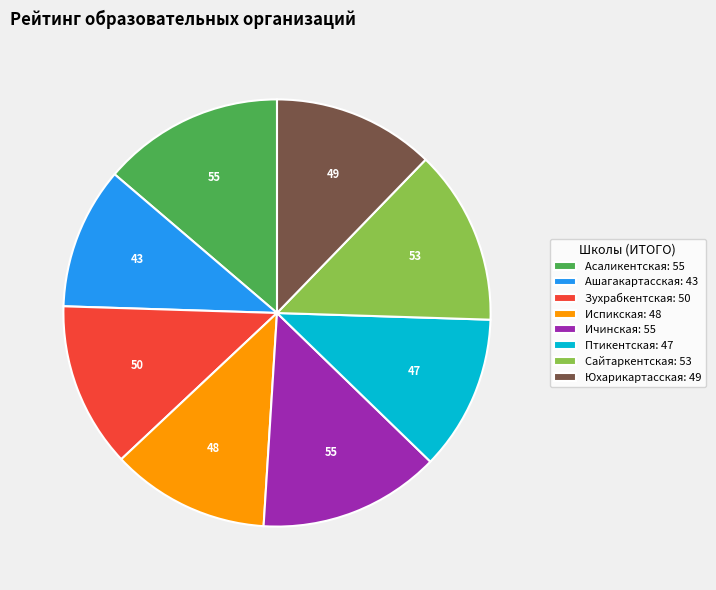

Approximately how many times larger is the value at Ашагакартасская: 43 compared to Испикская: 48?

0.9